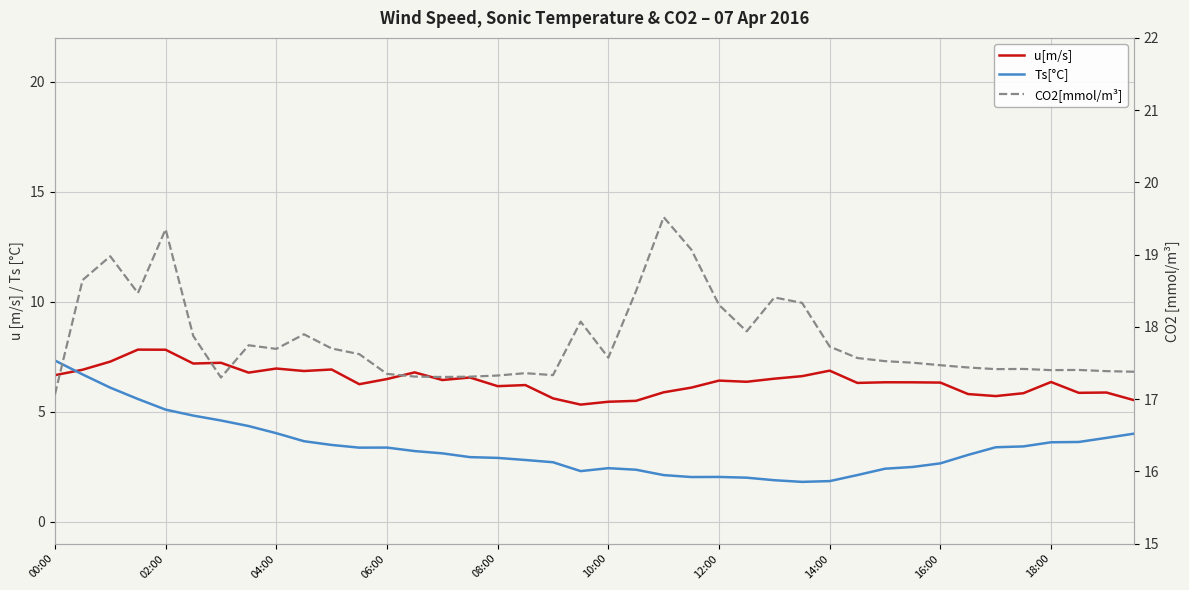

The CO2[mmol/m³] series shows 31.2 at 10. True or false?

False